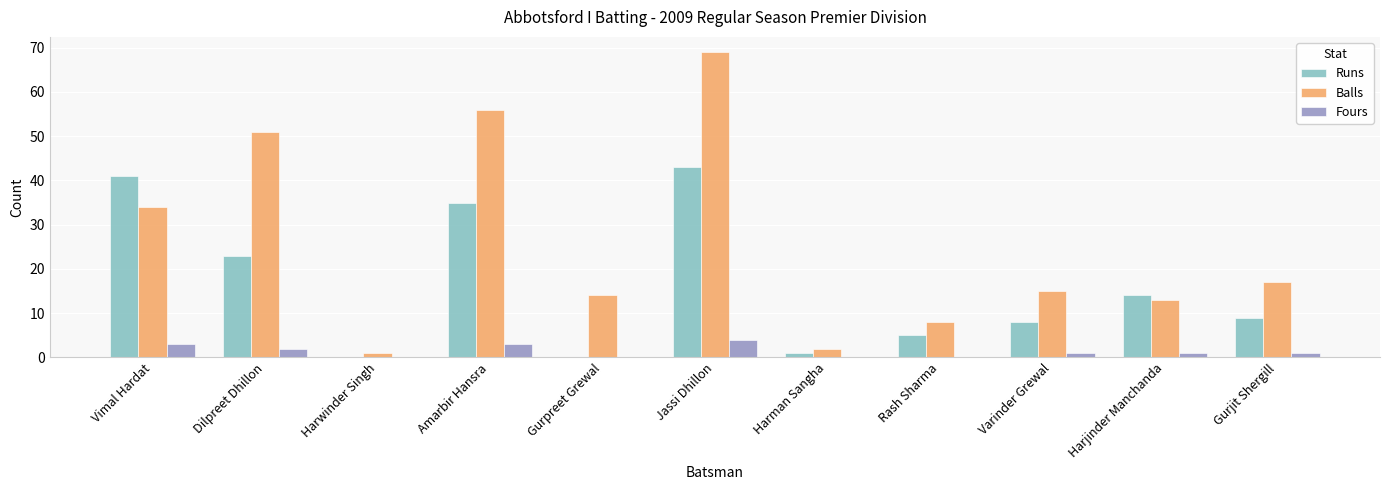

Which series changed the most between Amarbir Hansra and Harjinder Manchanda?

Balls